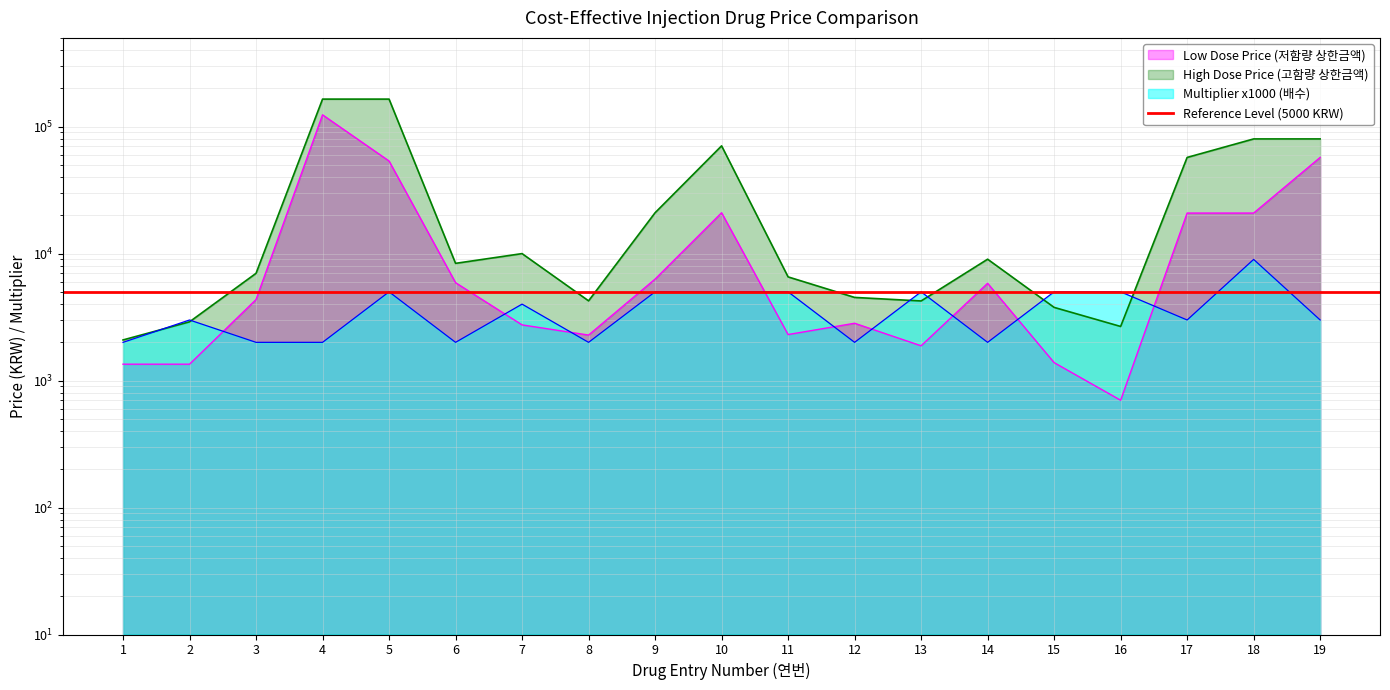

At which category does Multiplier (배수) reach its first local valley?

6